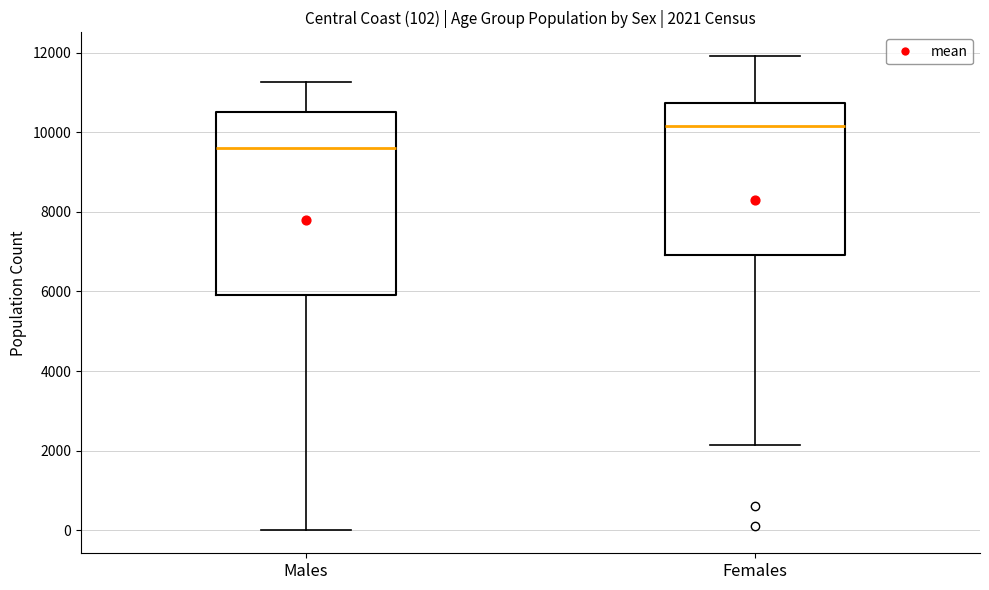

Comparing the boxes themselves (not the whiskers), which one is the tallest?

Males